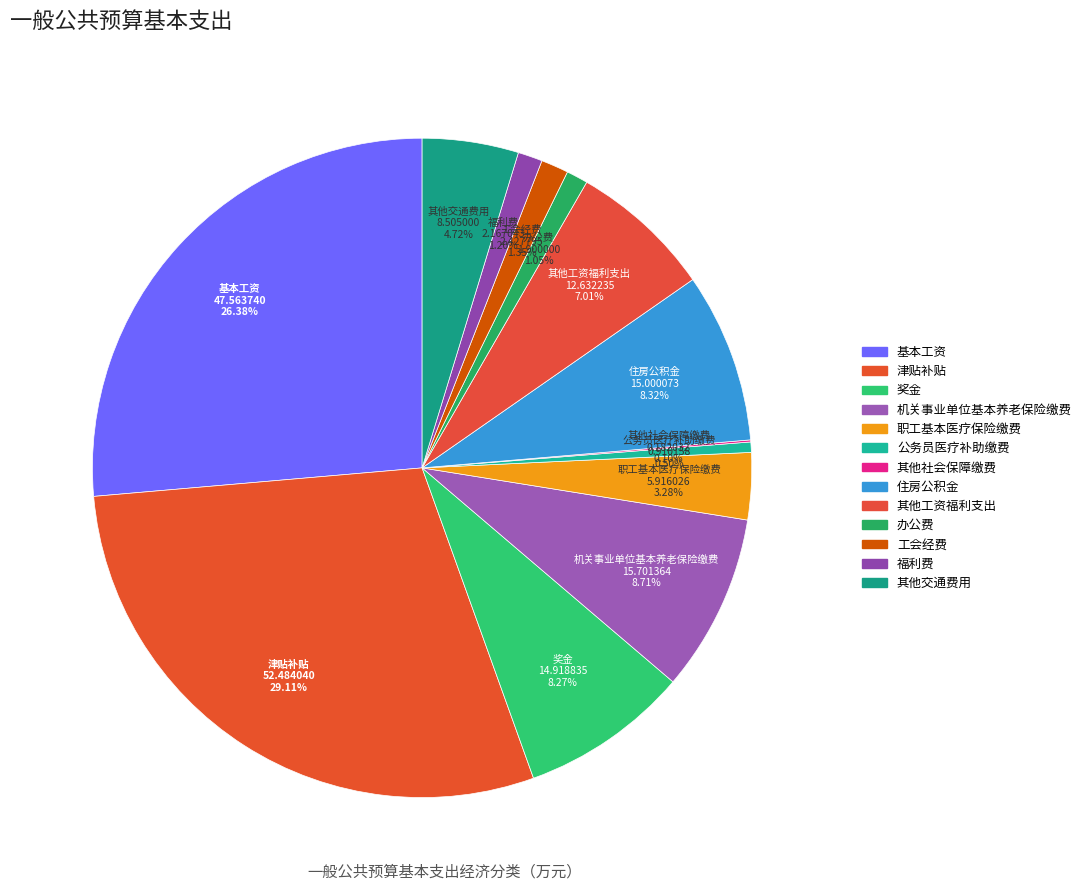

What percentage do 基本工资 and 奖金 together represent?

34.7%